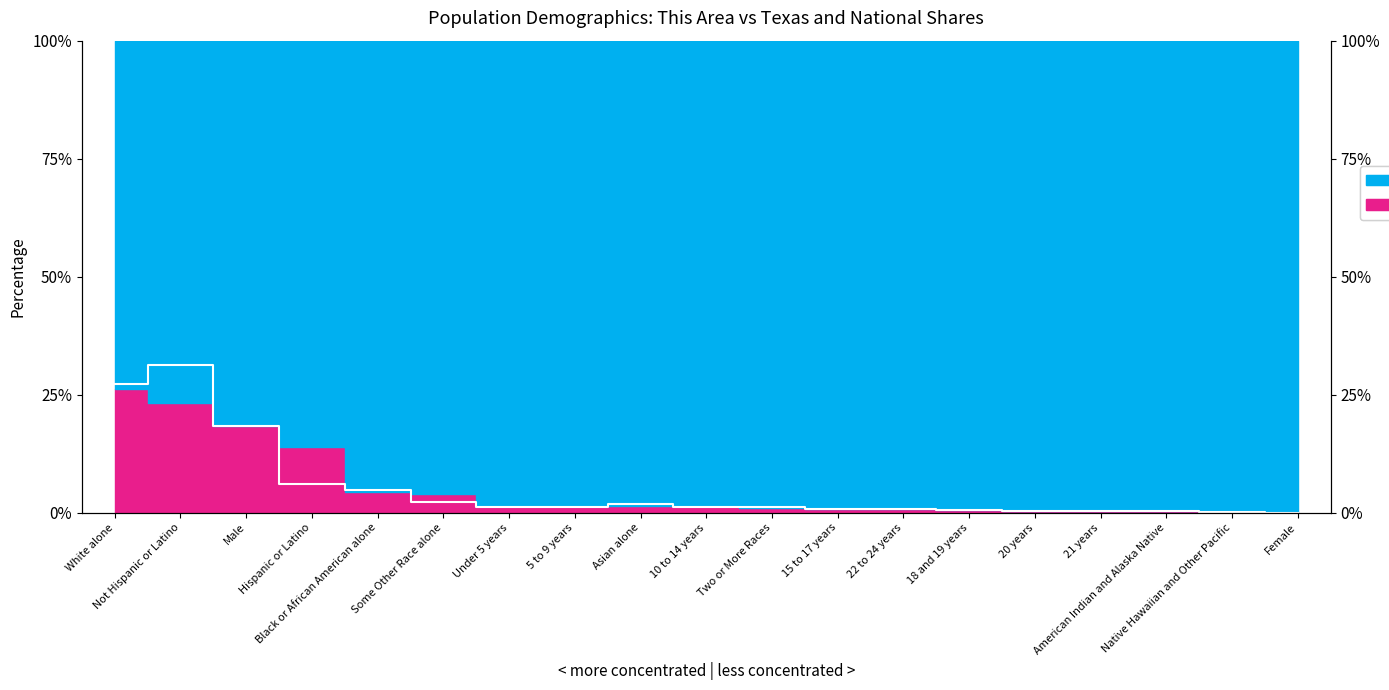

Where does the data first go above 1?

White alone